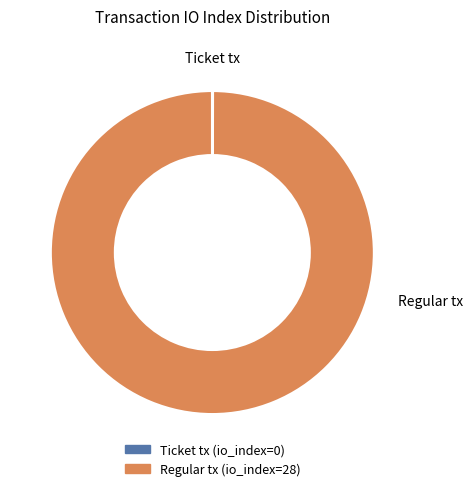

Which slice is the largest?

Regular tx